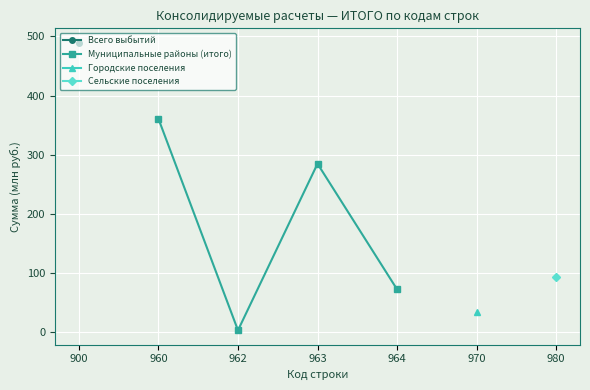

How many lines are shown in the chart?

1